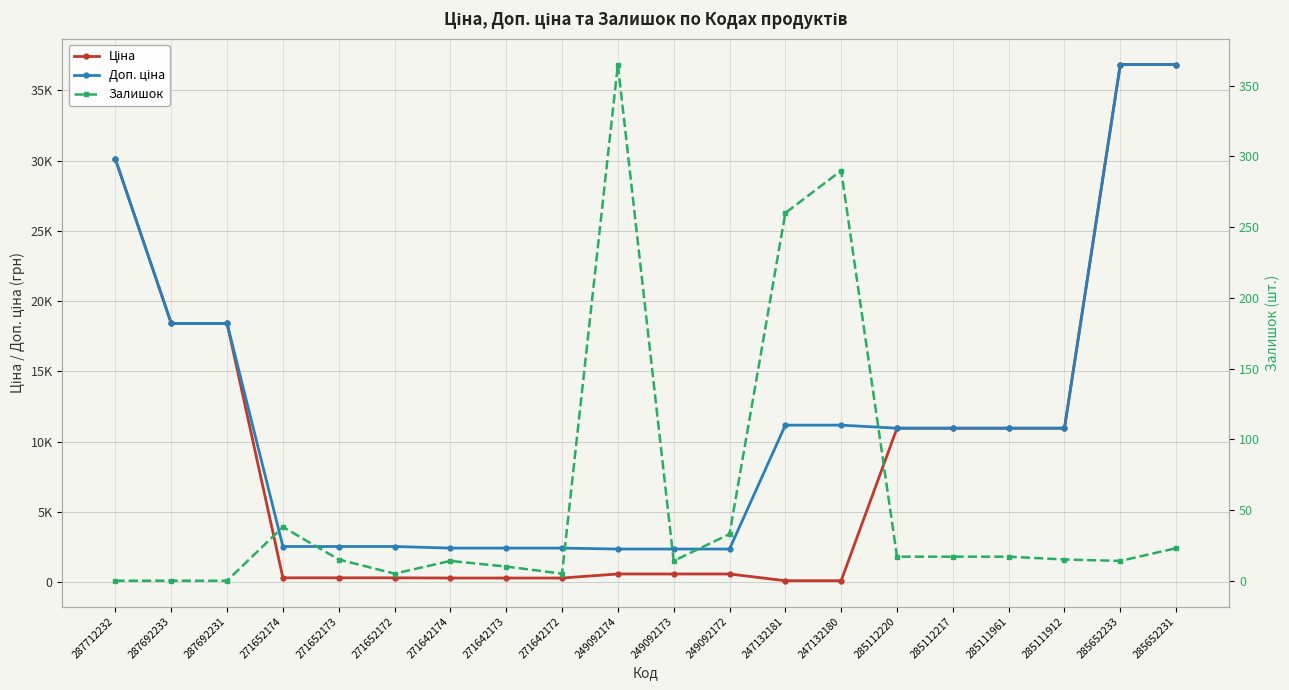

In Залишок, how many points are lower than both neighbors (excluding endpoints)?

4